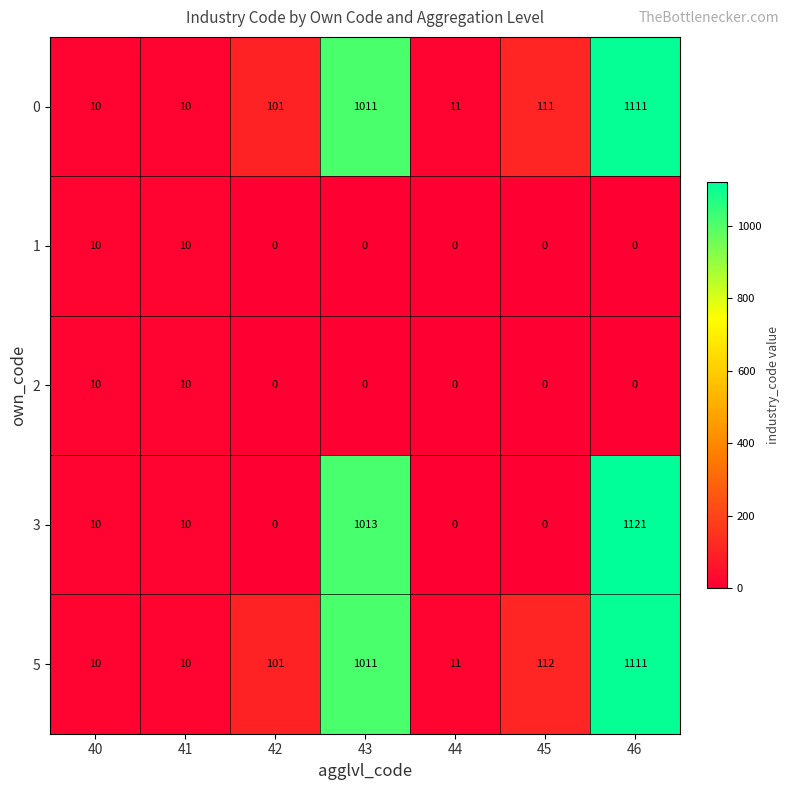

Which series has the widest spread of values?

3